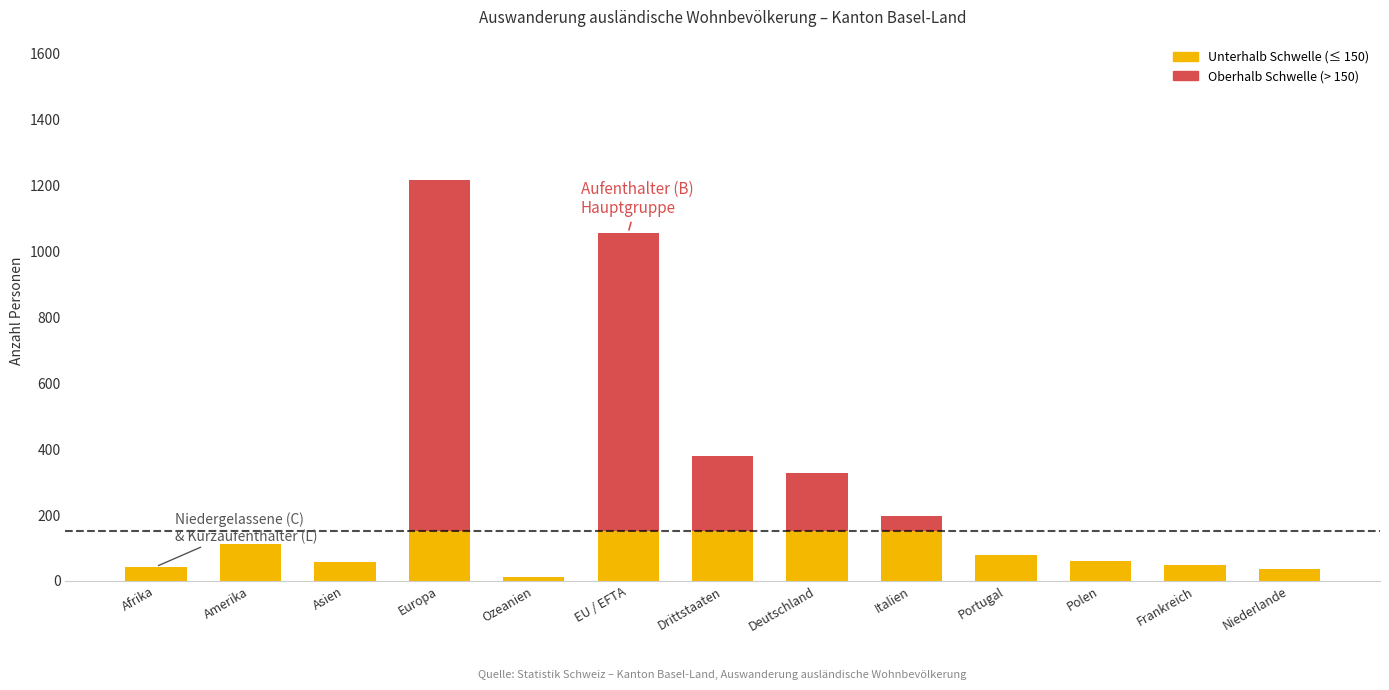

What is the total value across all series at EU / EFTA?

1055